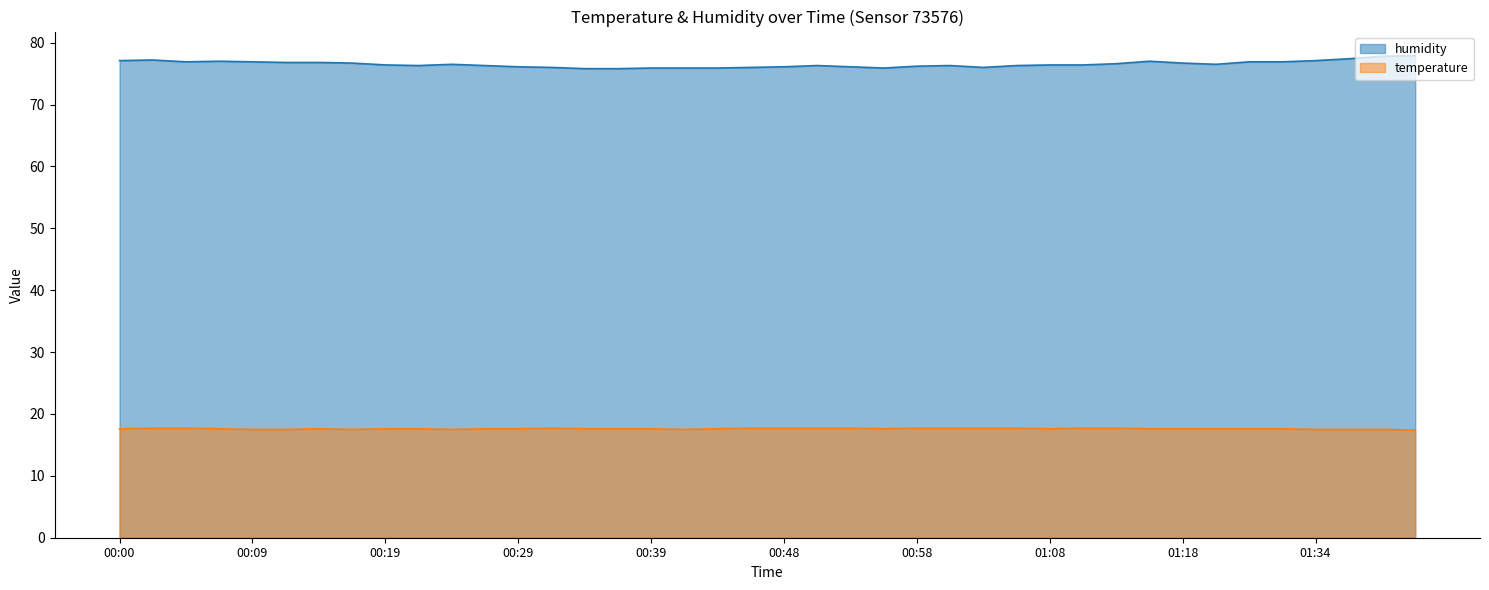

Reading left to right, list all the values displayed in this chart.

humidity: 77.1	77.2	76.9	77.0	76.9	76.8	76.8	76.7	76.4	76.3	76.5	76.3	76.1	76.0	75.8	75.8	75.9	75.9	75.9	76.0	76.1	76.3	76.1	75.9	76.2	76.3	76.0	76.3	76.4	76.4	76.6	77.0	76.7	76.5	76.9	76.9	77.1	77.4	77.8	77.9
temperature: 17.6	17.7	17.7	17.6	17.5	17.5	17.6	17.5	17.6	17.6	17.5	17.6	17.6	17.7	17.6	17.6	17.6	17.5	17.6	17.7	17.7	17.7	17.7	17.6	17.7	17.7	17.7	17.7	17.6	17.7	17.7	17.6	17.6	17.6	17.6	17.6	17.5	17.5	17.5	17.4